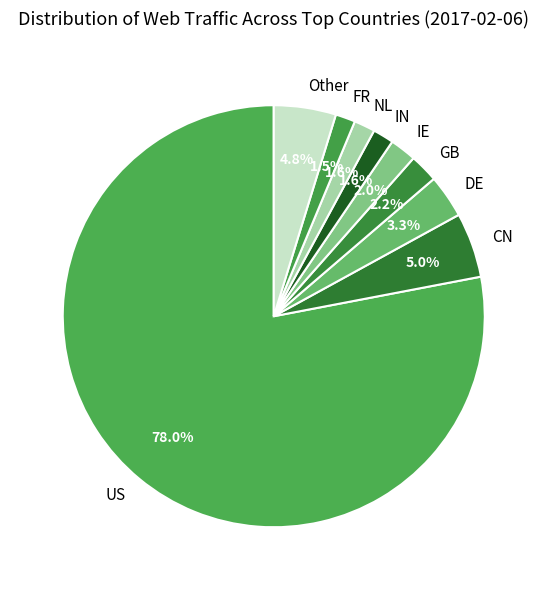

Which slice is the largest?

US